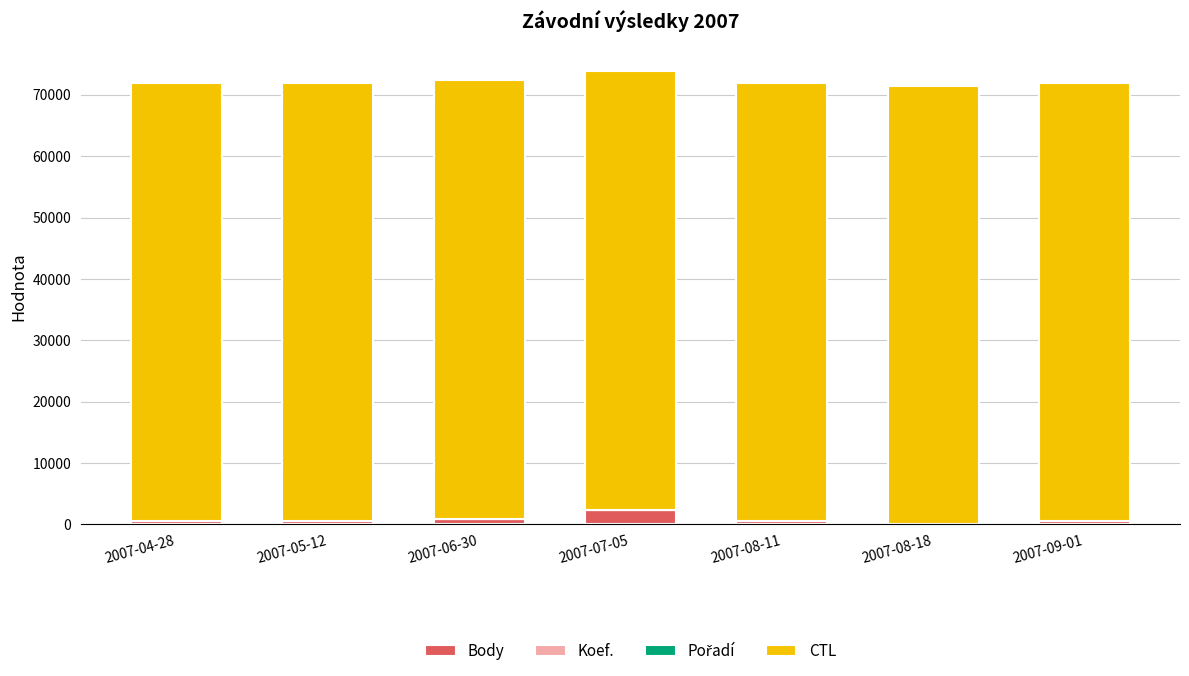

What is the highest value of the Body series?

2400